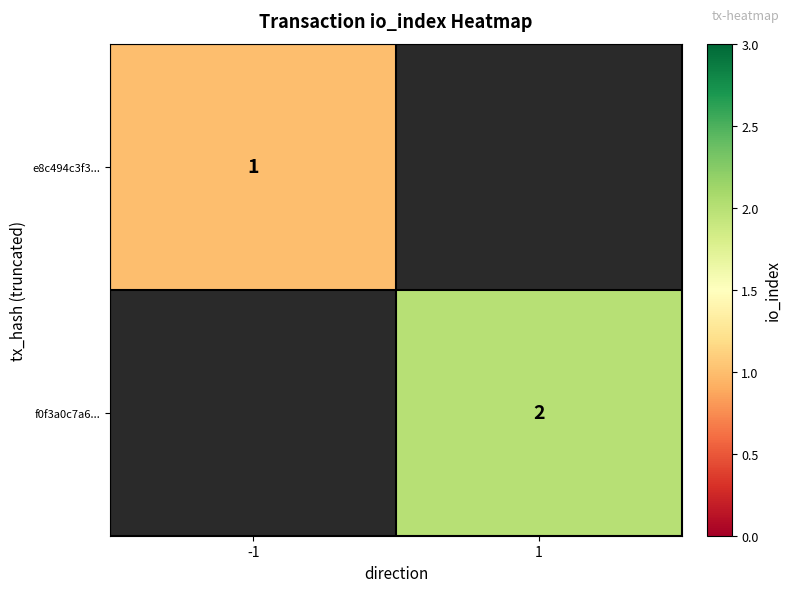

The f0f3a0c7a6... series shows 2 at 1. True or false?

True